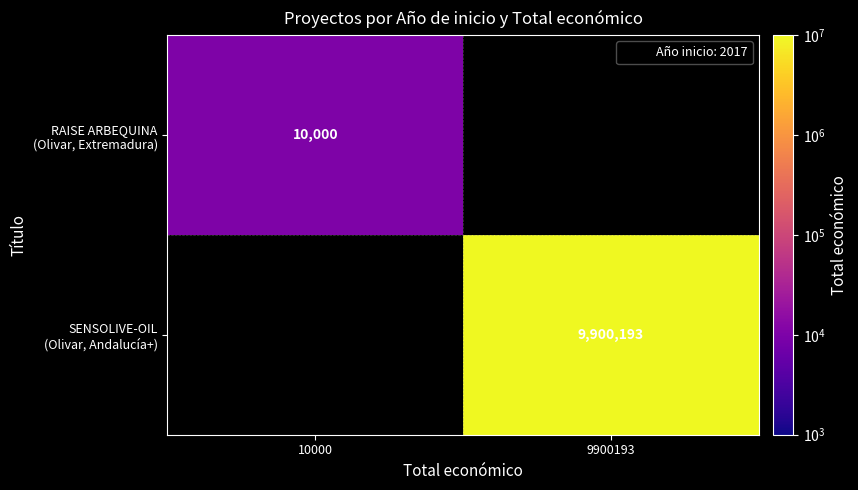

At how many categories does at least one series exceed 7737968?

1